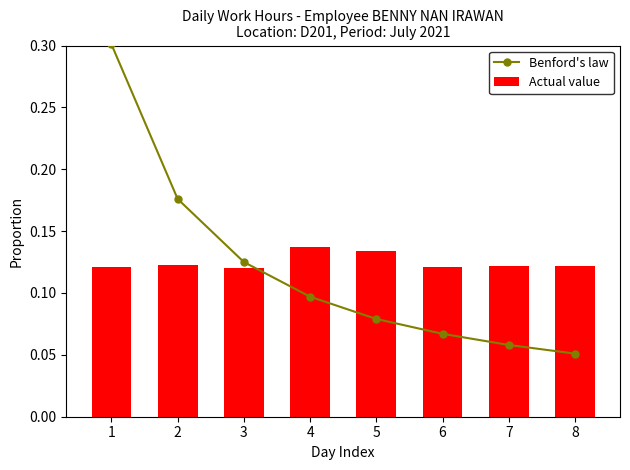

What is the difference between the second highest and minimum values in the Benford's law series?

0.1